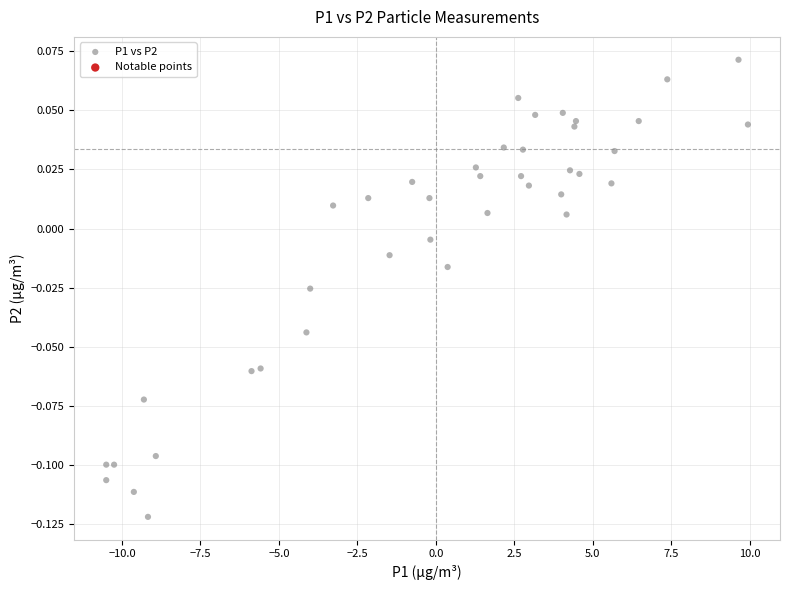

What is the range of X values (max minus min)?

20.5